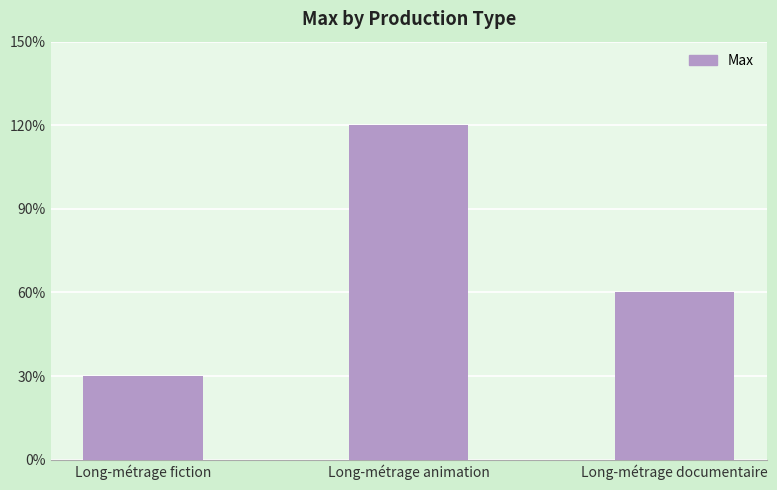

Reading right to left, what are all the values shown in this chart?

Long-métrage documentaire=0.1	Long-métrage animation=0.2	Long-métrage fiction=0.1